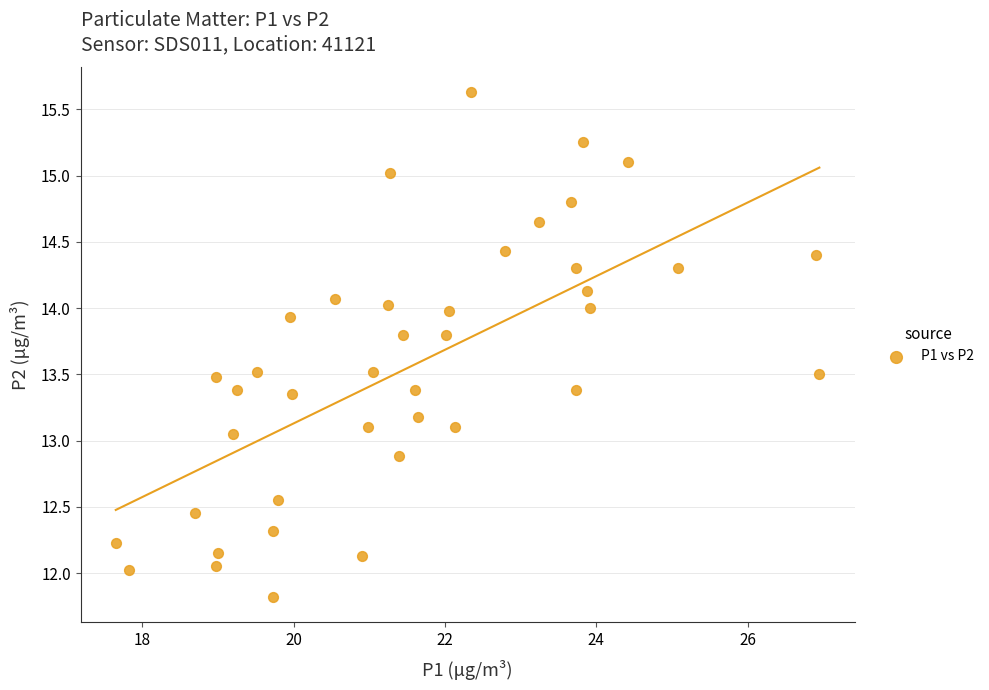

What is the range of X values (max minus min)?

9.3